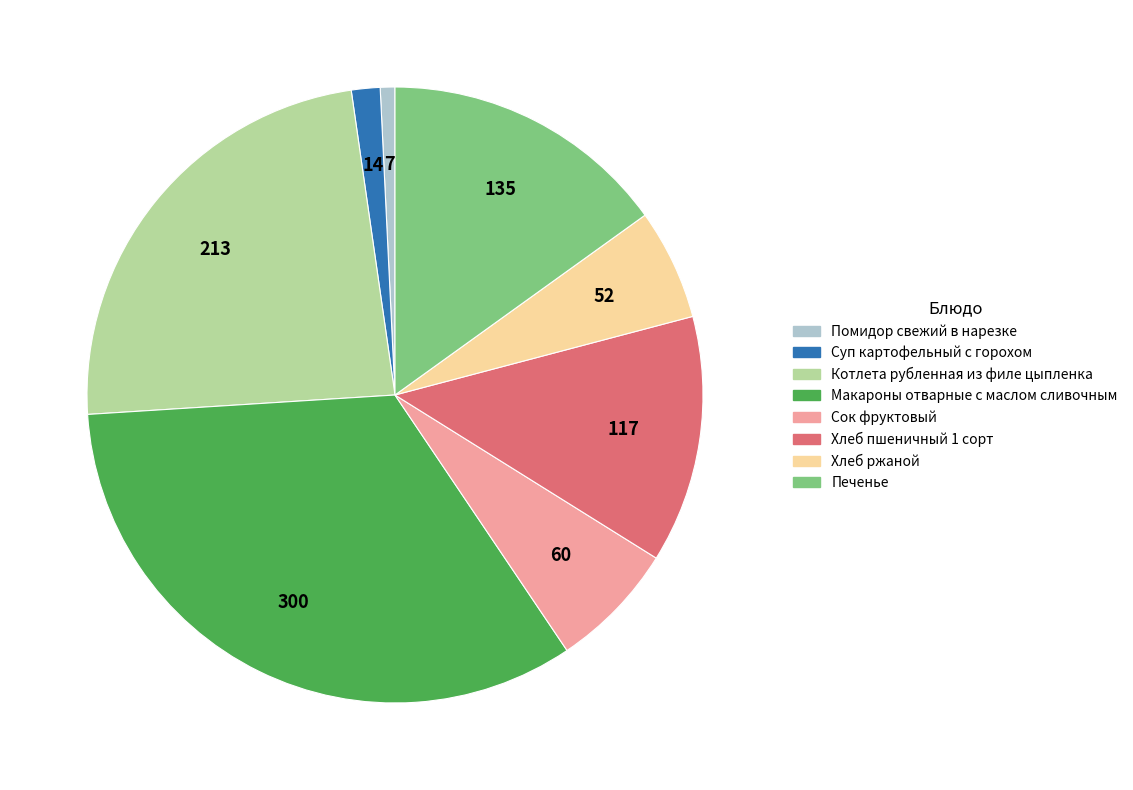

How many segments does this pie chart have?

8